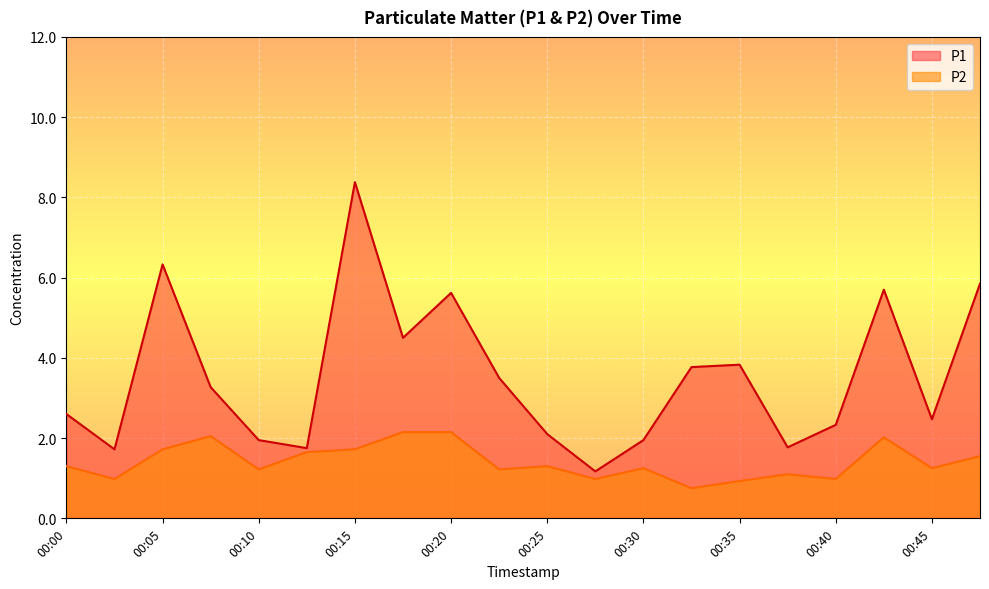

What is the spread (max minus min) of values at 00:18?

2.4